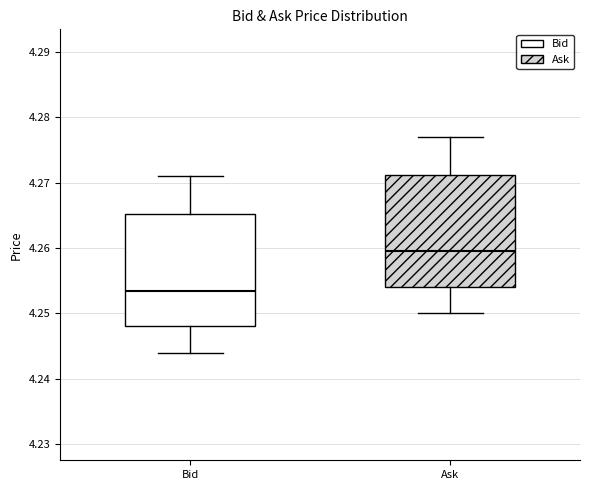

Where is the lower edge of the box for Bid on the y-axis? The values are not printed on the chart, so give them approximately, as read against the axis.

4.248